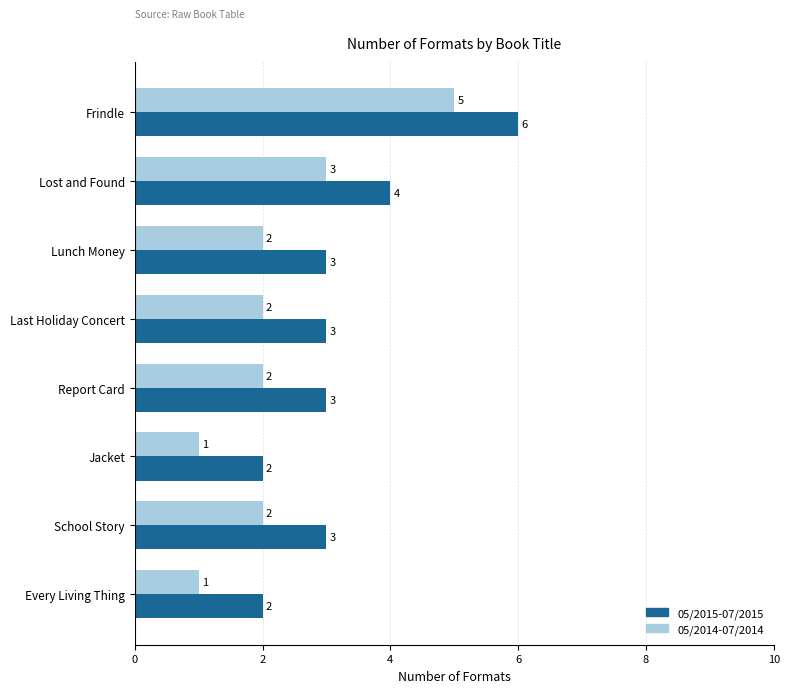

The value of 05/2015-07/2015 at Last Holiday Concert is 1. True or false?

False